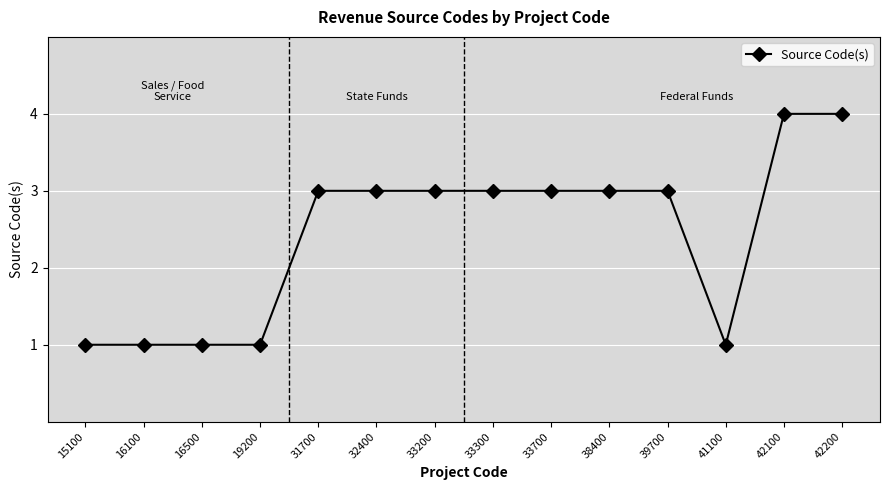

What is the value of the 5th point from the left?

3